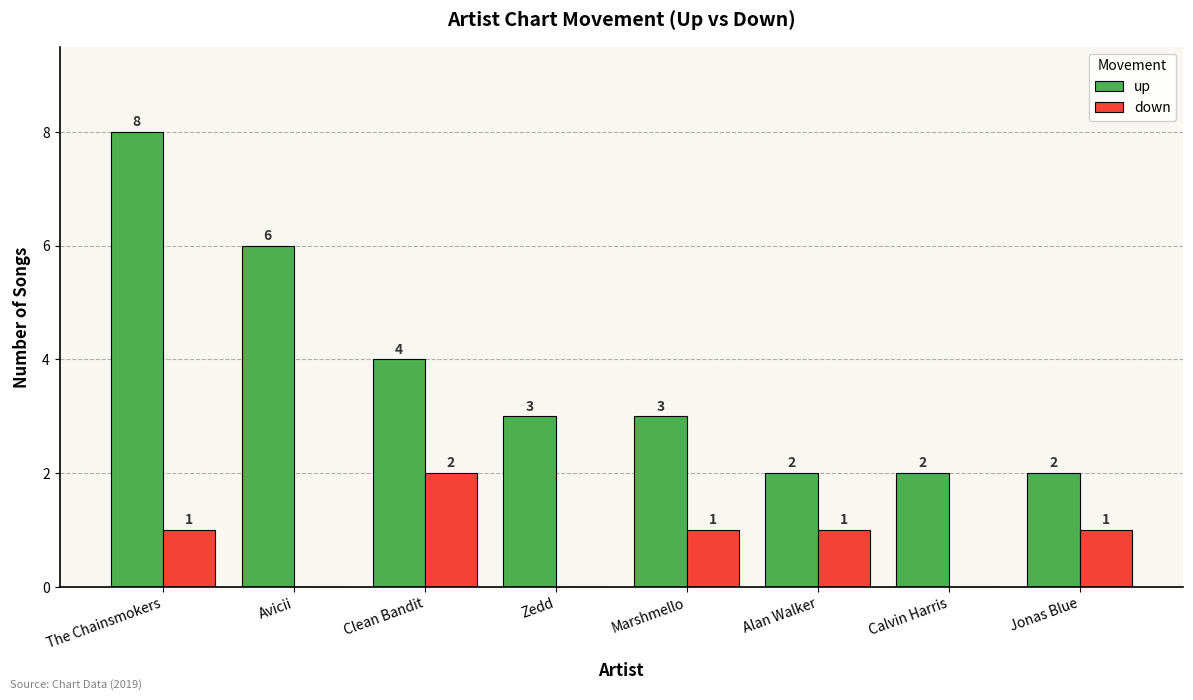

How many distinct data groups are displayed?

2